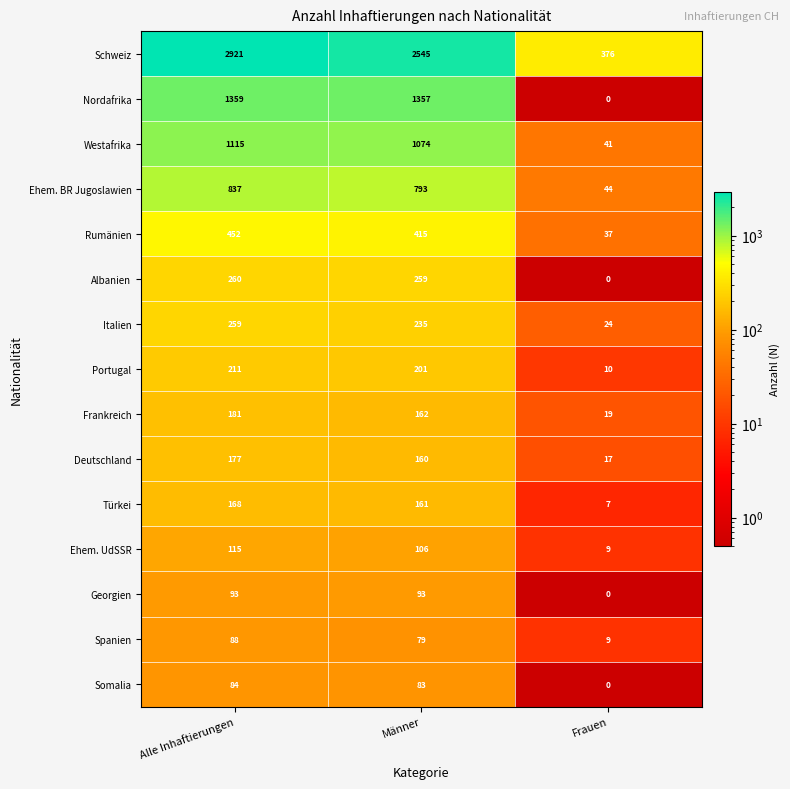

Which series has the widest spread of values?

Schweiz